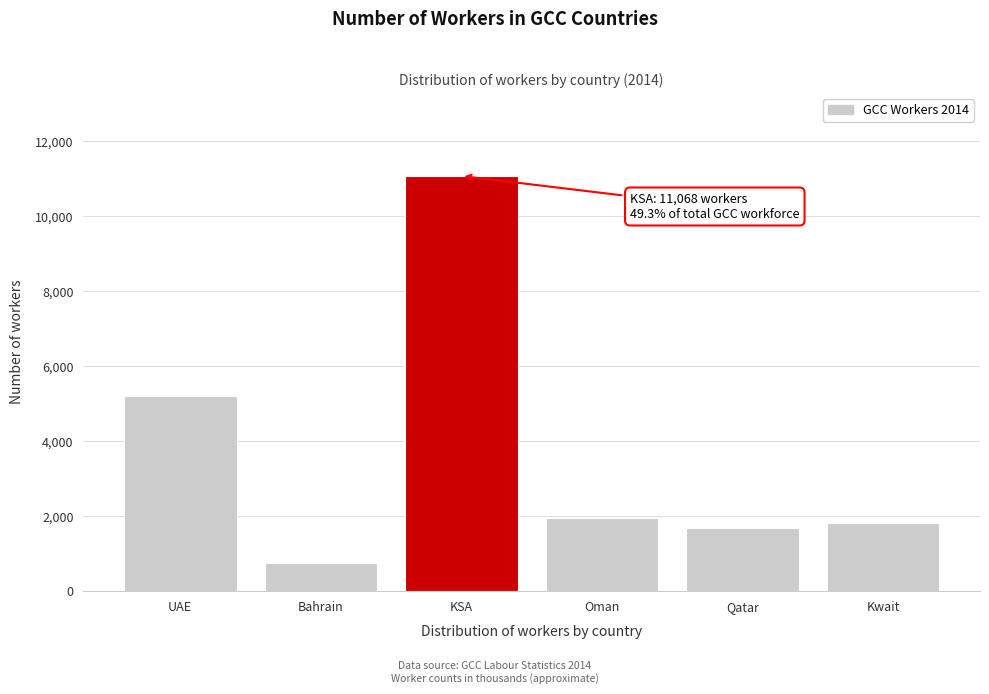

Reading right to left, transcribe all the data shown in this chart.

Kwait=1811	Qatar=1682	Oman=1941	KSA=11068	Bahrain=753	UAE=5208